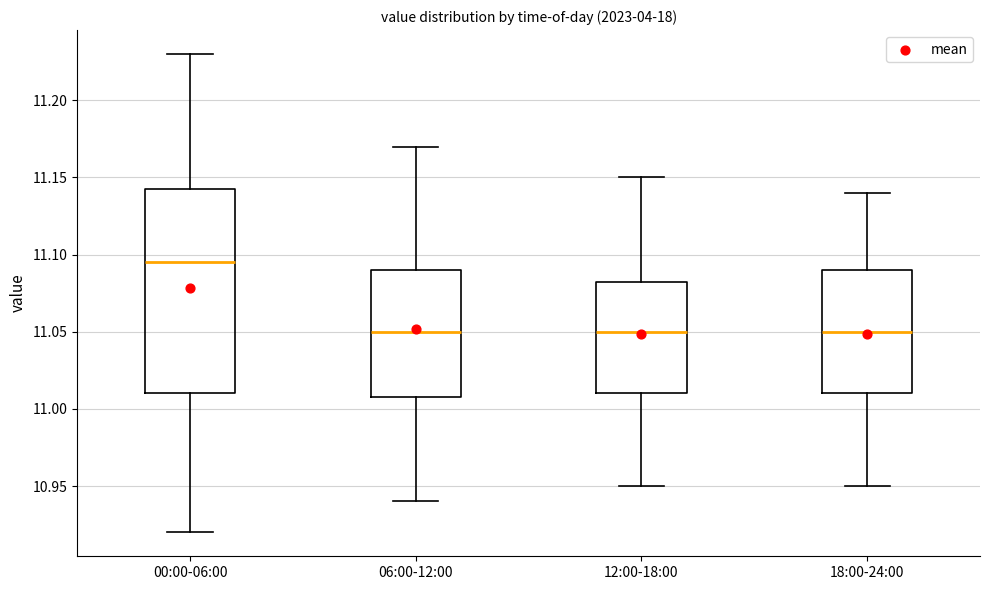

Where is the upper edge of the box for 06:00-12:00 on the y-axis? The values are not printed on the chart, so give them approximately, as read against the axis.

11.090